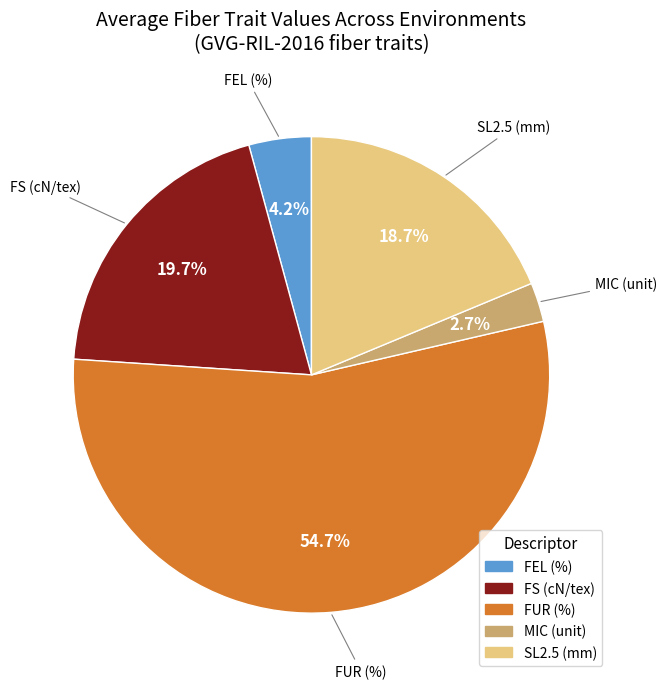

Is there any slice that represents more than half of the pie?

Yes